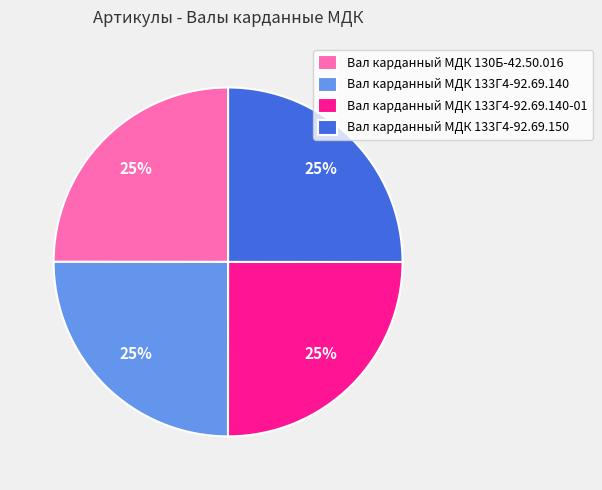

To the nearest percent, what portion does Вал карданный МДК 133Г4-92.69.150 represent?

25%